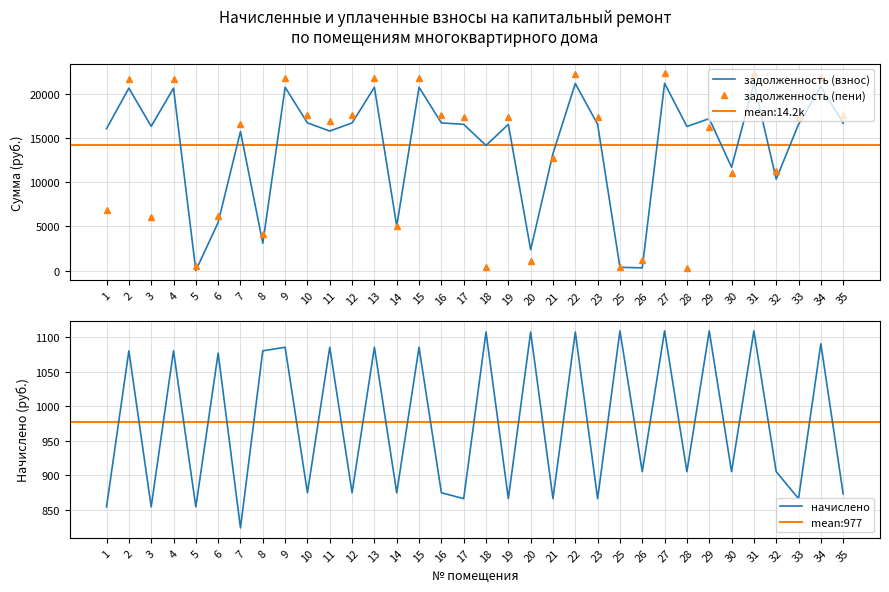

Reading left to right, list all the values displayed in this chart.

задолженность (взнос): 16045.9	20627.4	16306.9	20627.4	0.0	5442.4	15722.3	3092.5	20724.8	16696.8	15774.8	16696.8	20724.8	5032.8	20724.8	16696.8	16534.3	14147.1	16534.3	2348.5	13234.3	21147.1	16534.3	369.7	301.6	21179.5	16291.4	17179.5	11681.4	21179.5	10340.4	16534.3	20822.3	16664.3
начислено: 853.9	1080.2	853.9	1080.2	853.9	1076.7	823.3	1080.2	1085.2	874.3	1085.2	874.3	1085.2	874.3	1085.2	874.3	865.8	1107.4	865.8	1107.4	865.8	1107.4	865.8	1109.0	904.9	1109.0	904.9	1109.0	904.9	1109.0	904.9	865.8	1090.3	872.6
задолженность (пени): 6899.8	21707.5	6060.8	21707.5	547.6	6159.1	16545.6	4172.6	21810.1	17571.1	16860.1	17571.1	21810.1	5074.4	21810.1	17571.1	17400.1	369.1	17400.1	1107.4	12700.1	22254.5	17400.1	369.7	1206.6	22288.6	301.6	16288.6	11086.4	22288.6	11245.4	17400.1	21912.6	17536.9